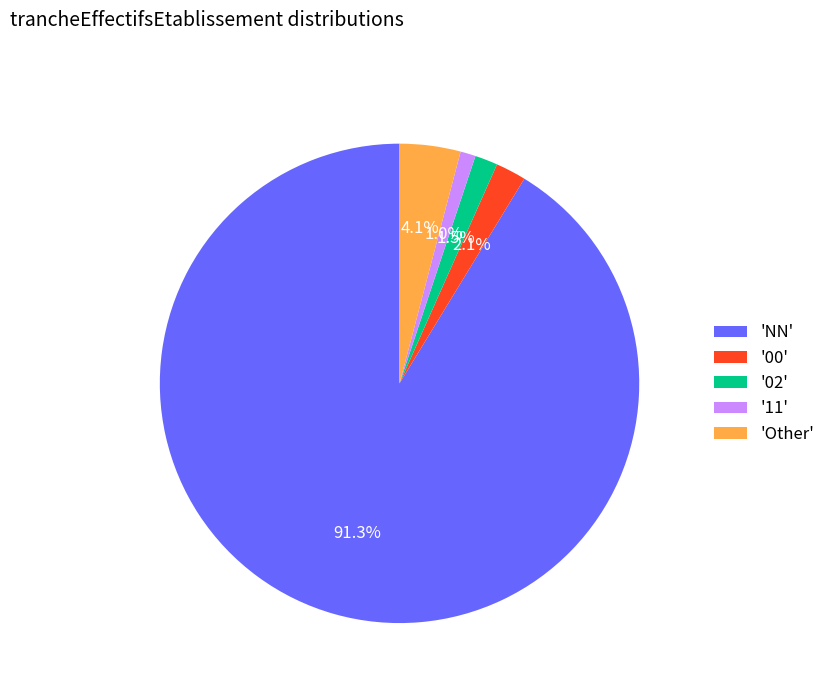

Which has a higher value, '11' or '00'?

'00'